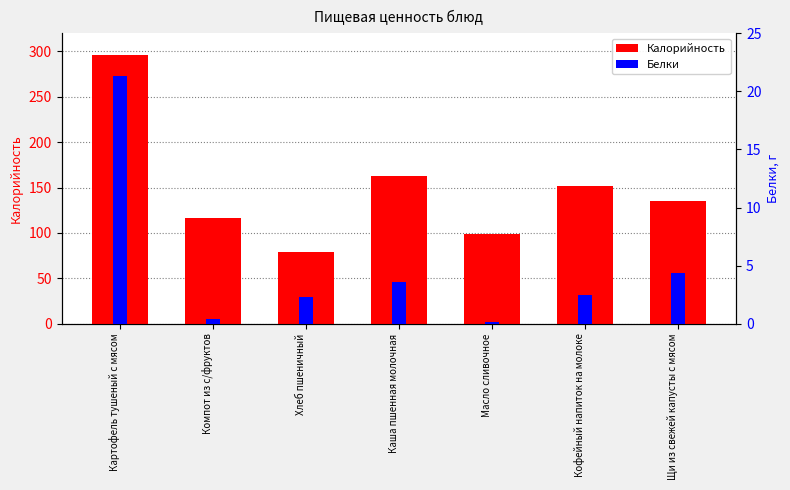

How many bars are there in each group?

2